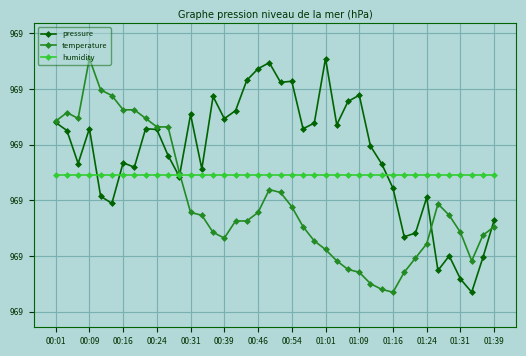

What are all the series names shown in the legend?

pressure, temperature, humidity